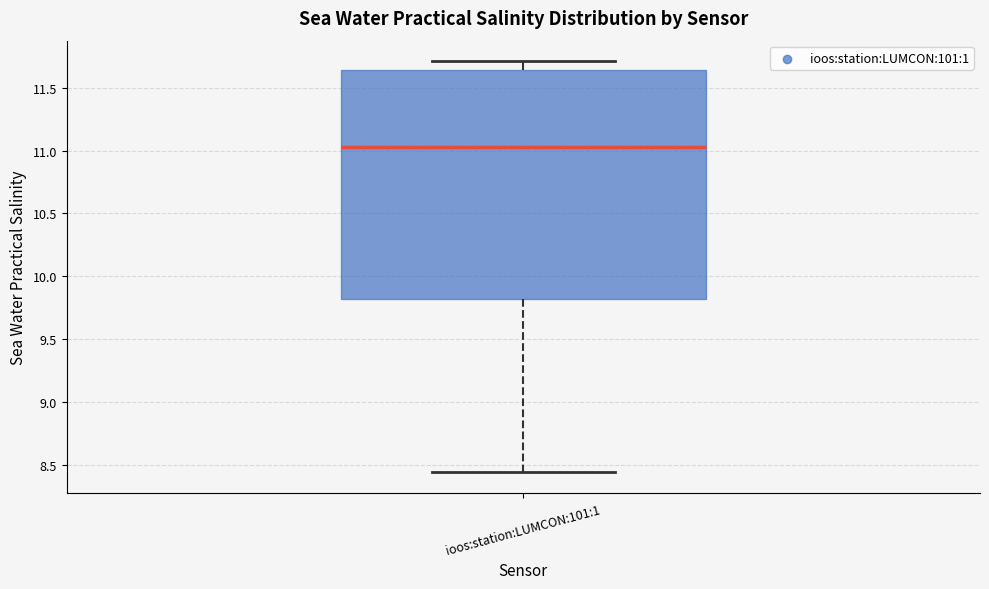

Where does the lower whisker of the box for ioos:station:LUMCON:101:1 end on the y-axis? The values are not printed on the chart, so give them approximately, as read against the axis.

8.45